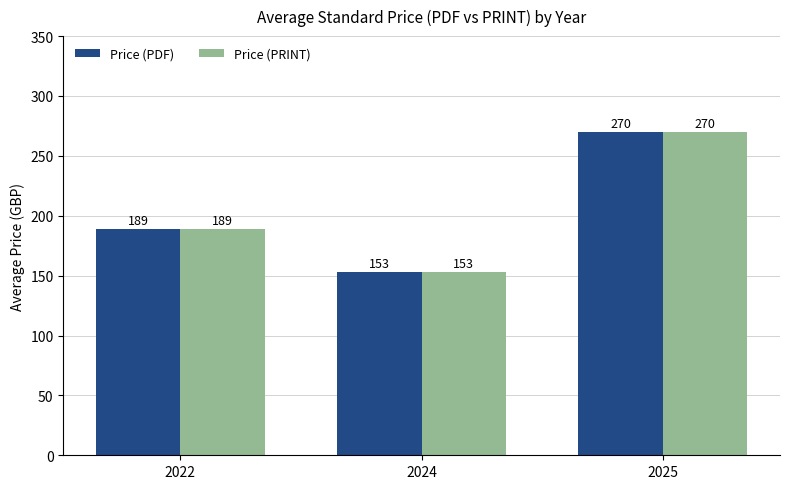

What is the value of the Price (PRINT) bar at the 2nd from the left?

153.1